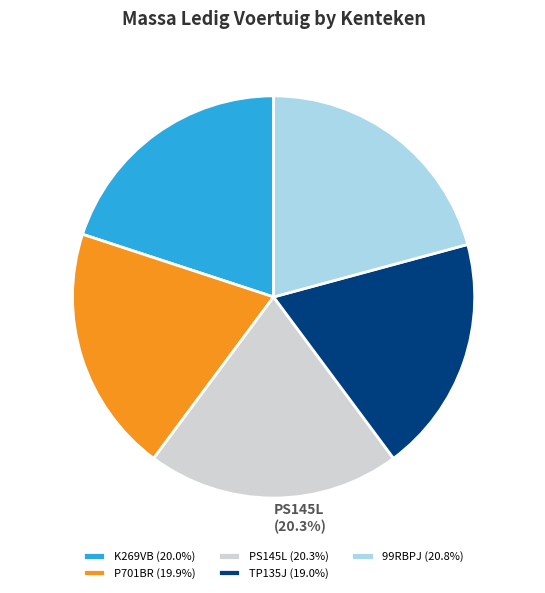

Is it true that P701BR is 20% of the pie?

True